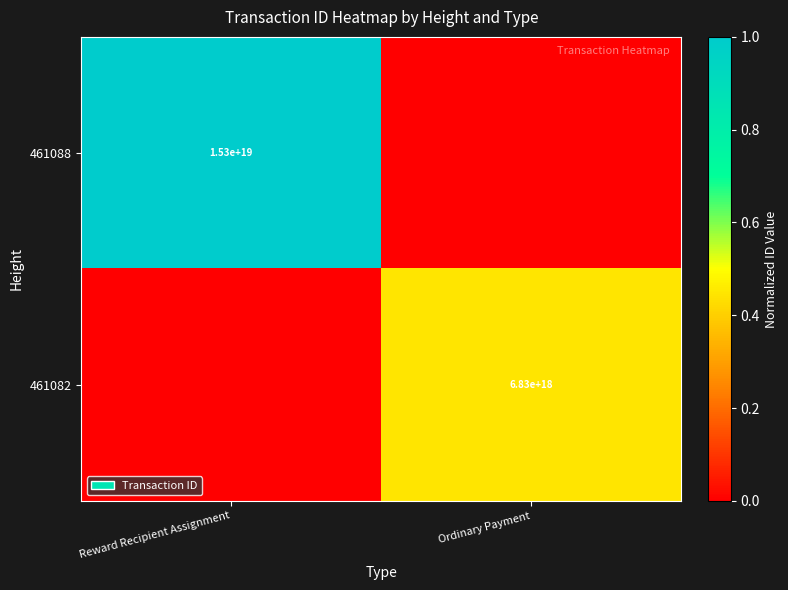

The value of 461088 at Reward Recipient Assignment is 15300000000000000000. True or false?

True